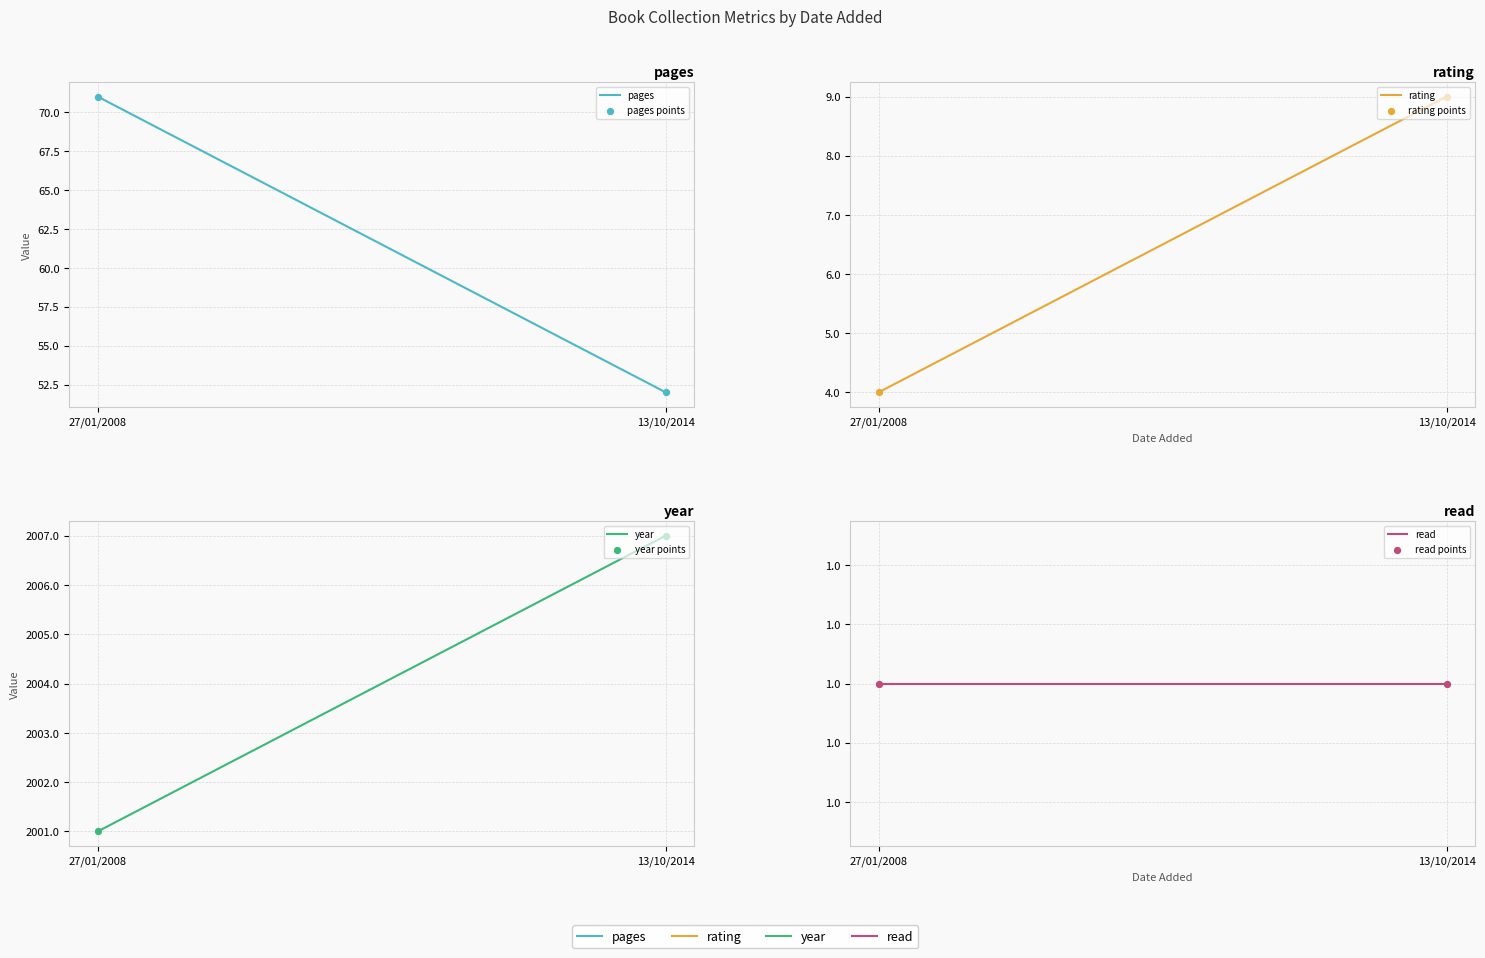

Is the value of year at 13/10/2014 greater than the value of rating at 13/10/2014?

Yes